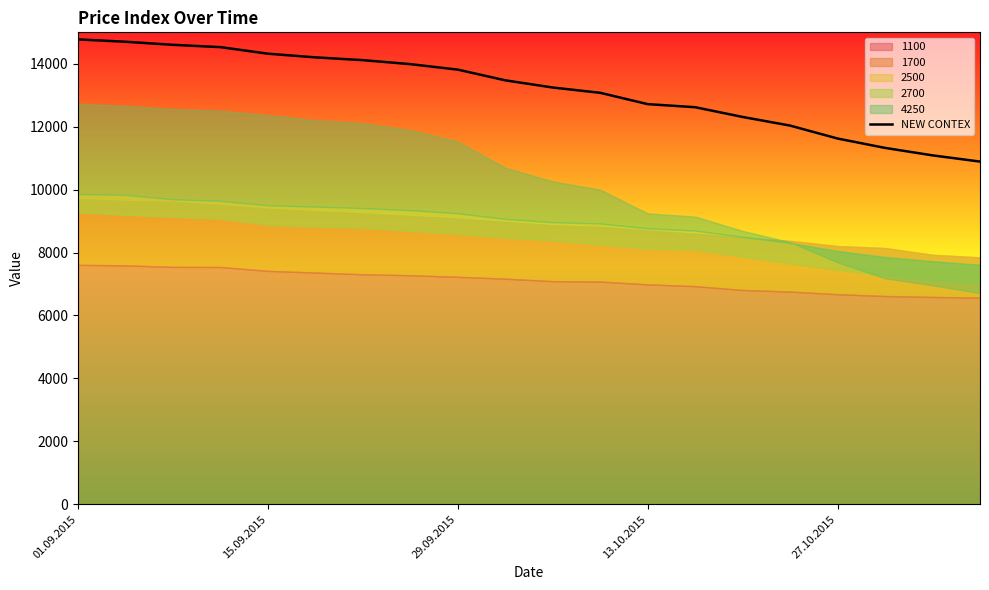

How many lines are shown in the chart?

1